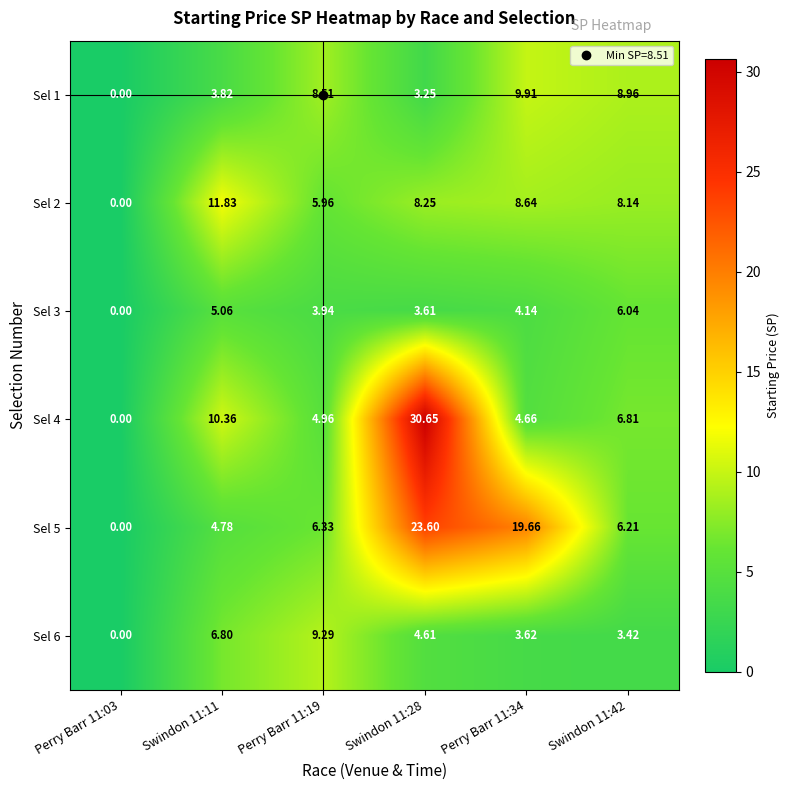

Is the value of Sel 1 at Swindon 11:11 greater than the value of Sel 2 at Perry Barr 11:19?

No